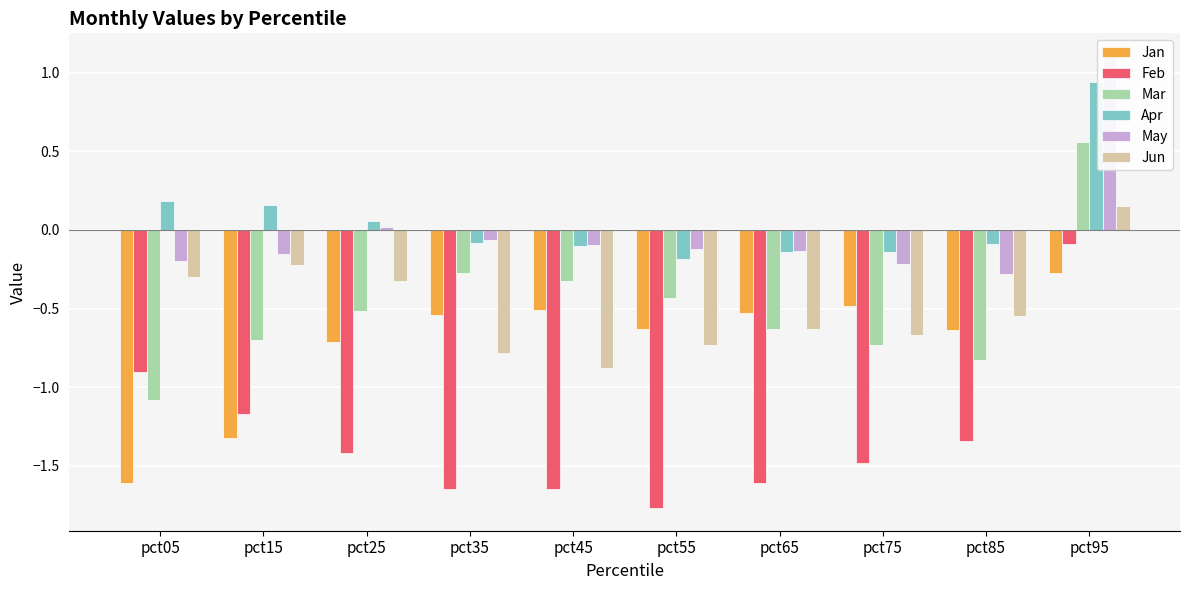

Between pct55 and pct65, which series saw the biggest shift?

Mar